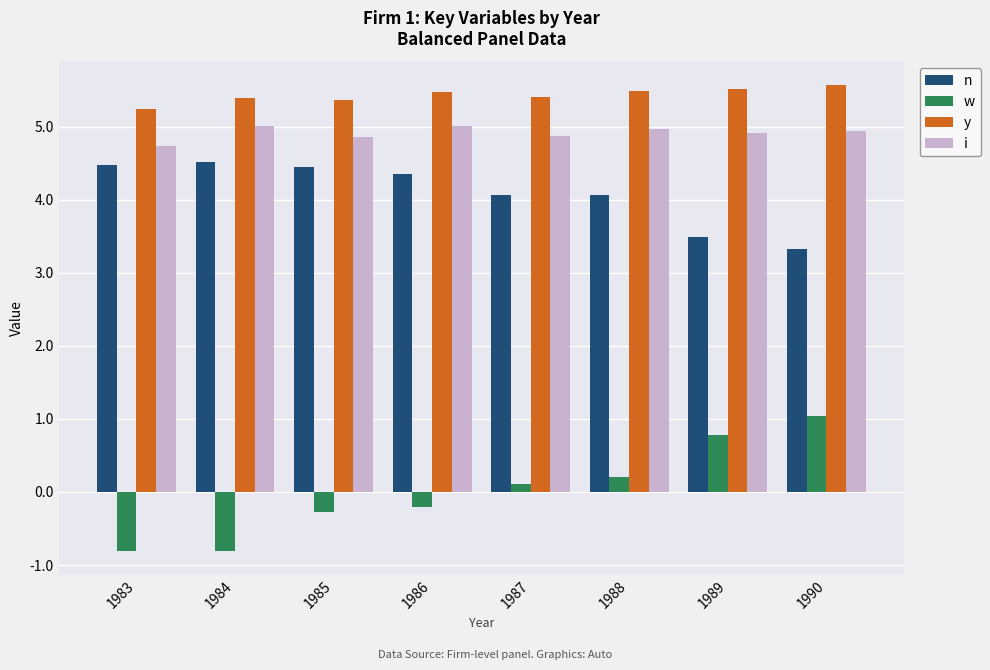

At 1988, list the series in order from largest to smallest.

y, i, n, w